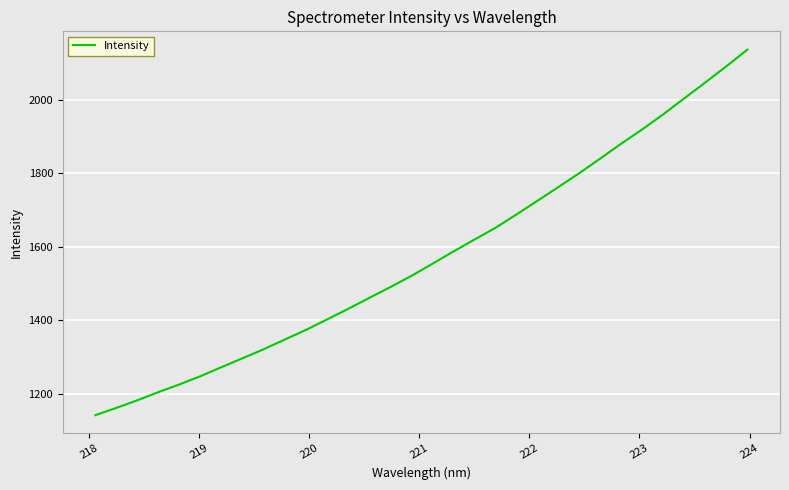

What is the greatest value displayed?

2136.5